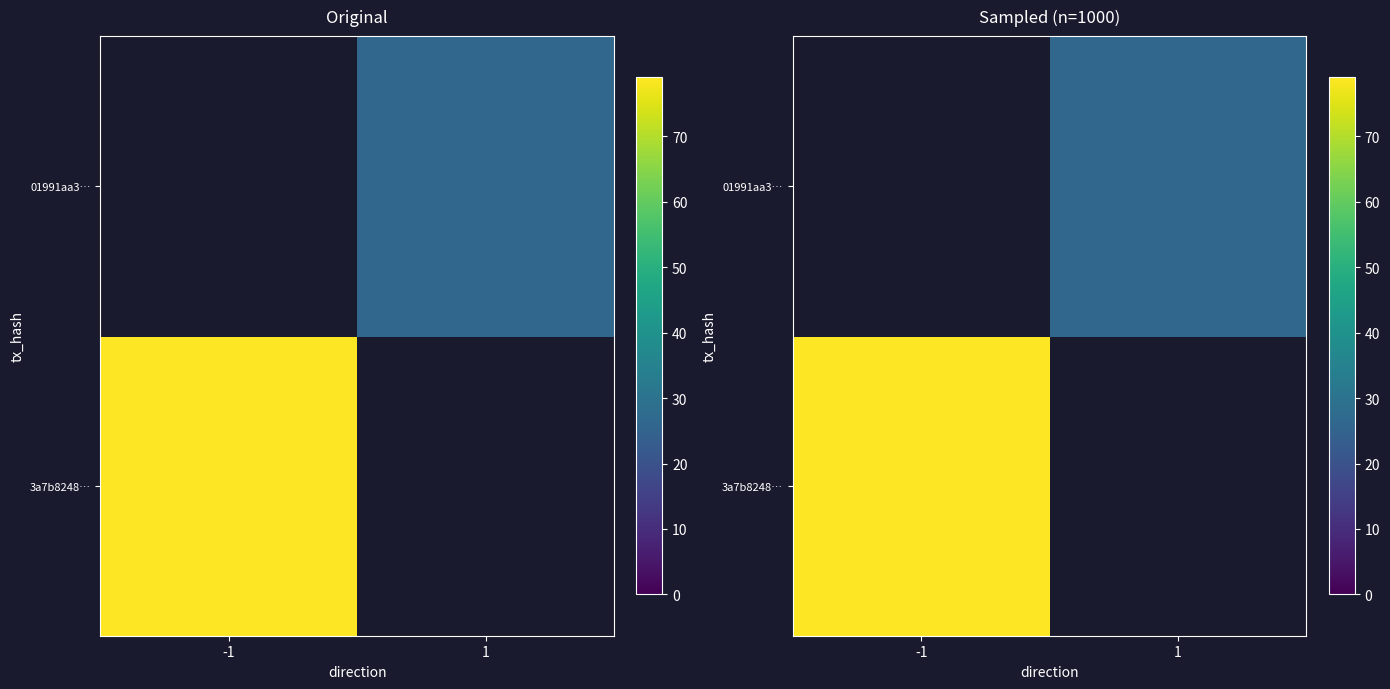

Which label corresponds to the largest value in the chart?

-1